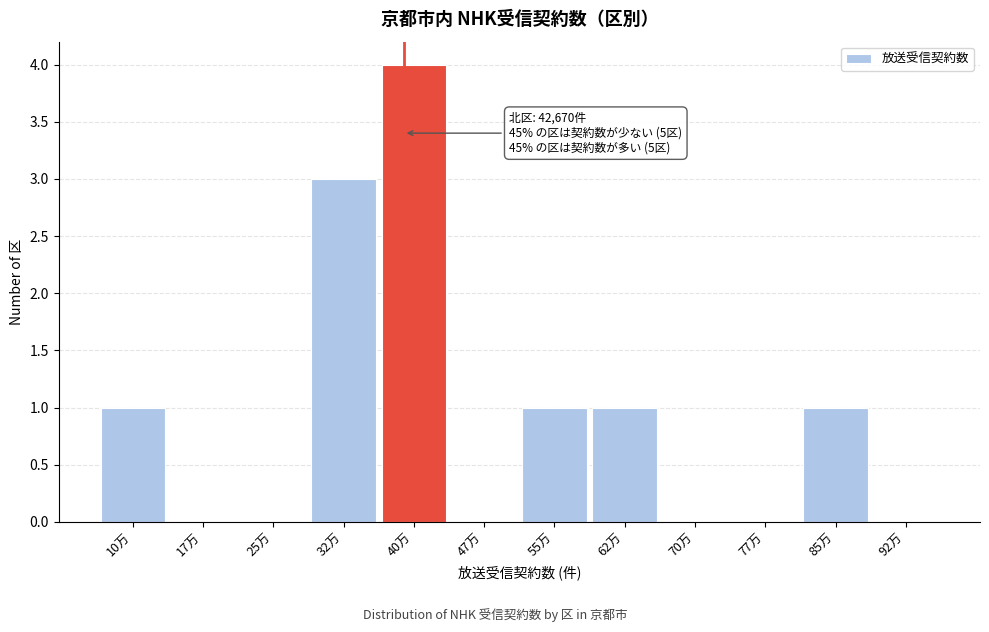

Reading right to left, transcribe all the data shown in this chart.

92万=0	85万=1	77万=0	70万=0	62万=1	55万=1	47万=0	40万=4	32万=3	25万=0	17万=0	10万=1